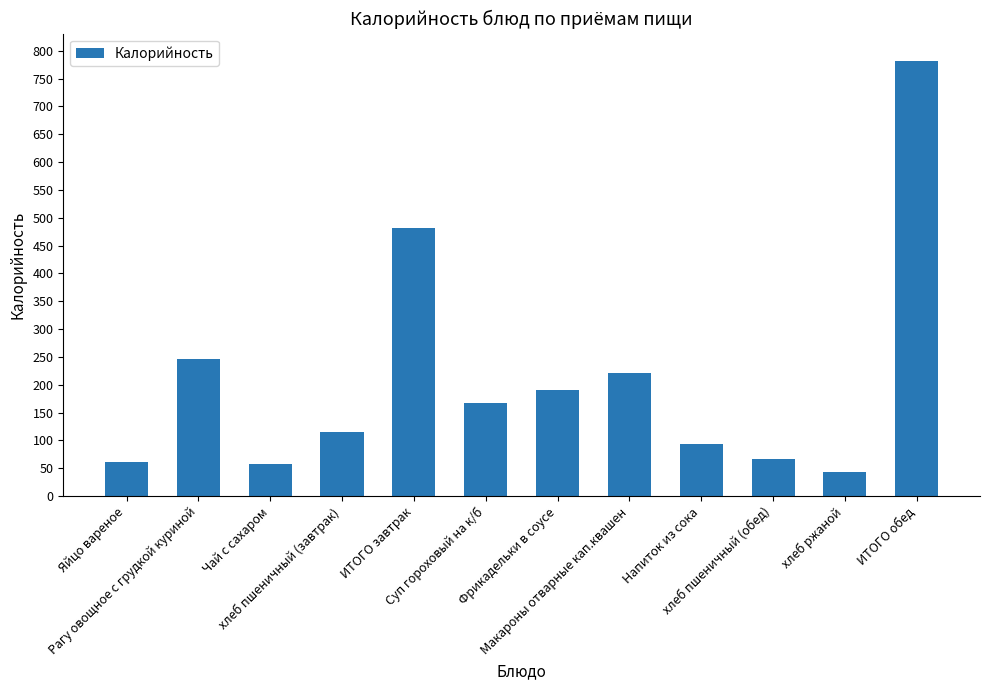

What is the value of the 2nd bar from the left?

246.0